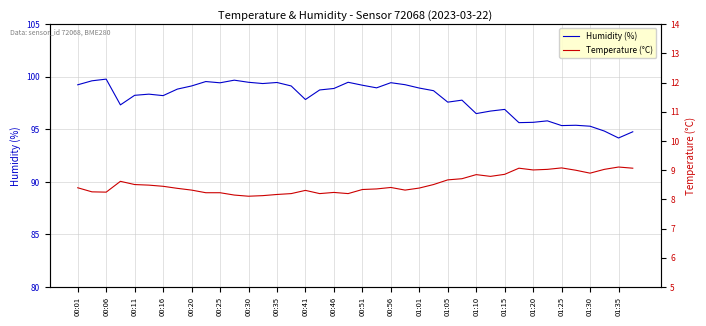

The Temperature (°C) series shows 14.3 at 27. True or false?

False